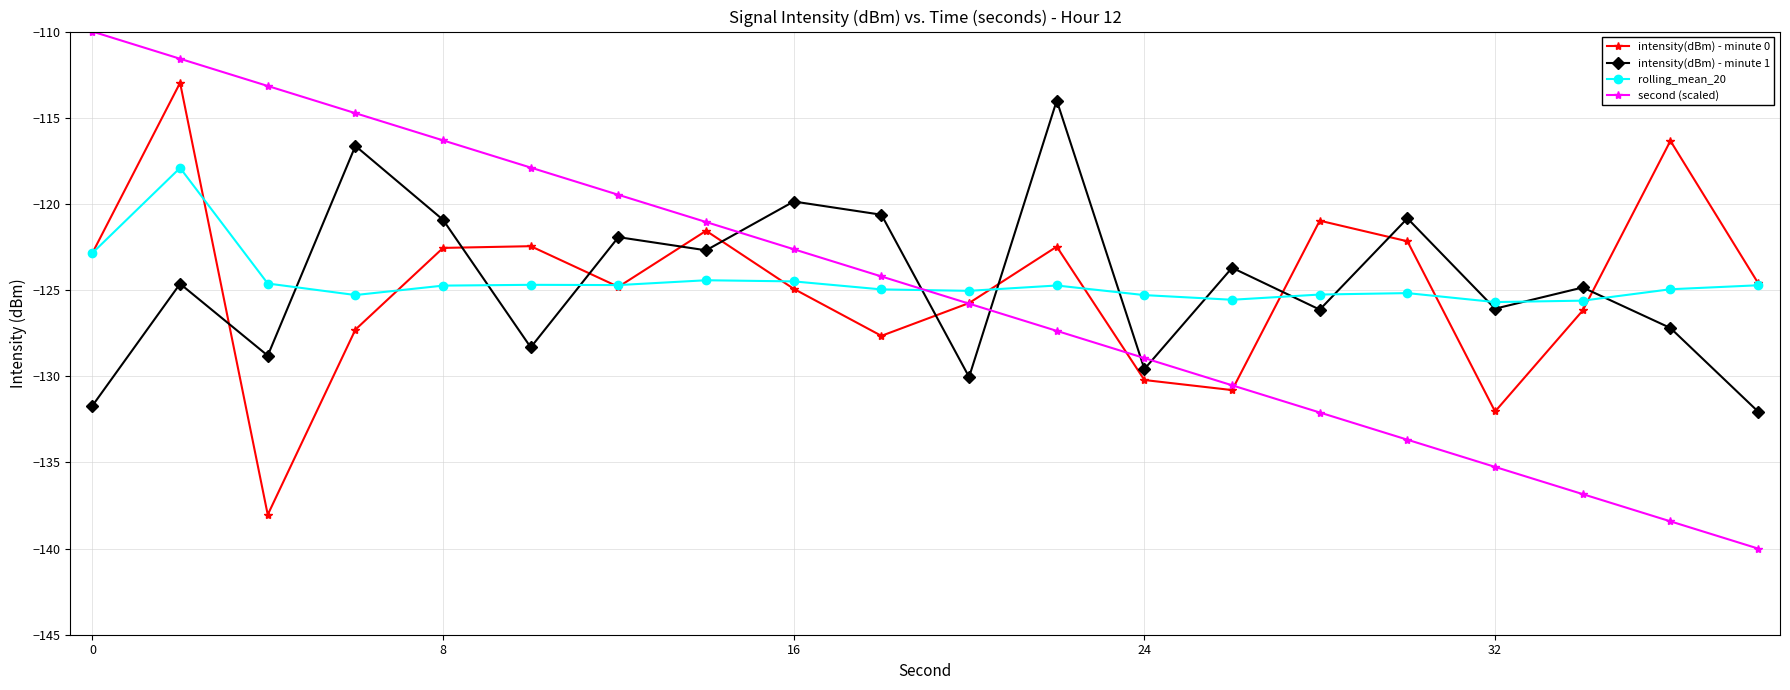

How many times do rolling_mean_20 and second (scaled) cross each other?

1